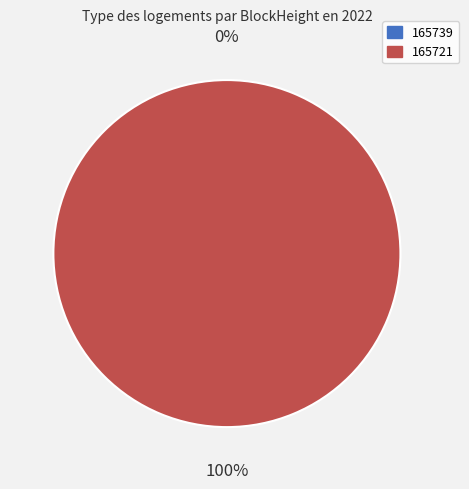

To the nearest percent, what portion does 165721 represent?

100%